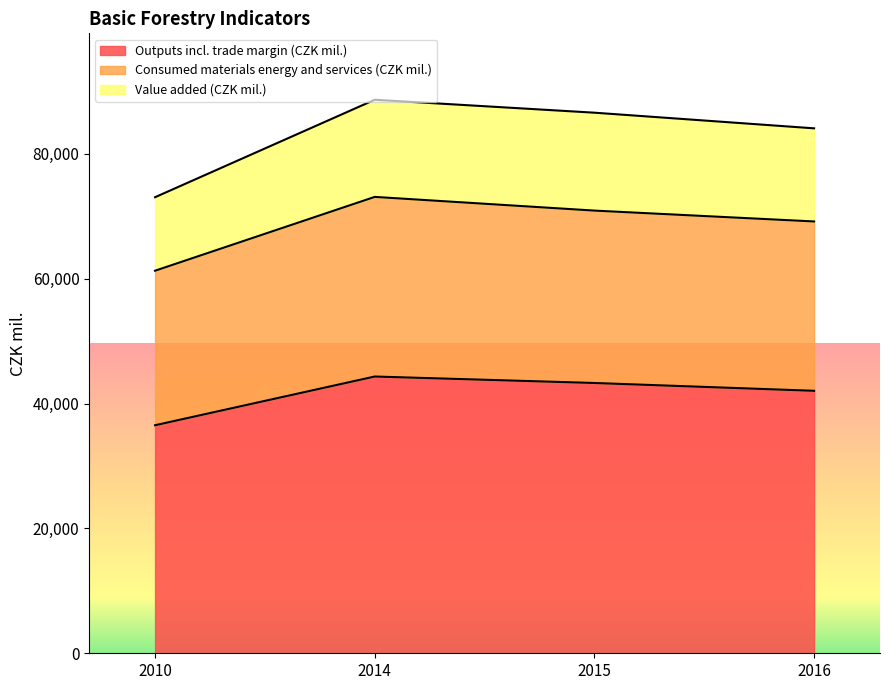

Is it true that Consumed materials energy and services (CZK mil.) equals 22643 at 2014?

False